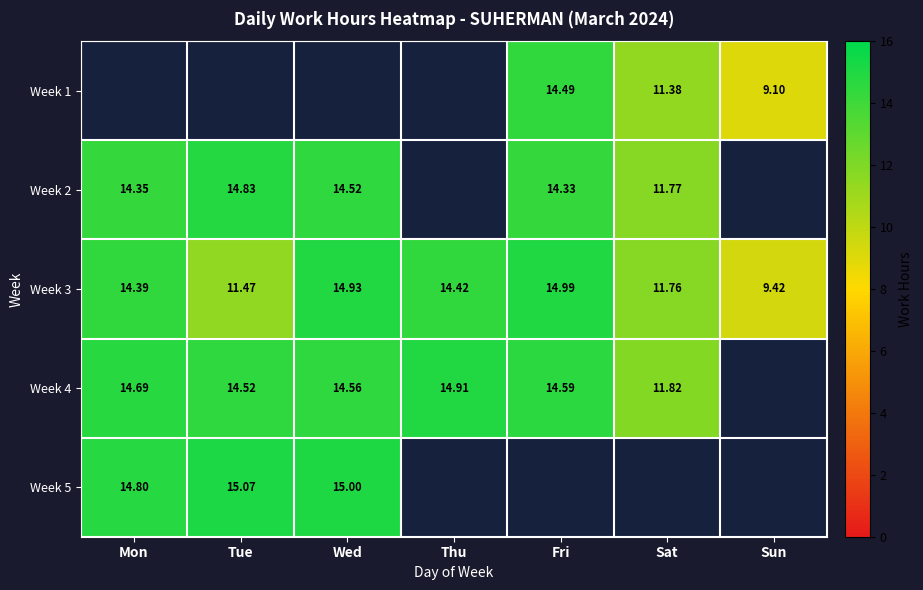

Which category has the highest value across all series?

Tue